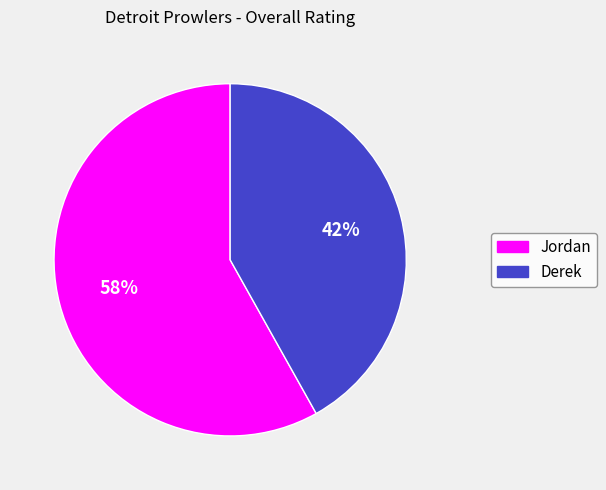

What is the smallest slice in the pie chart?

Derek